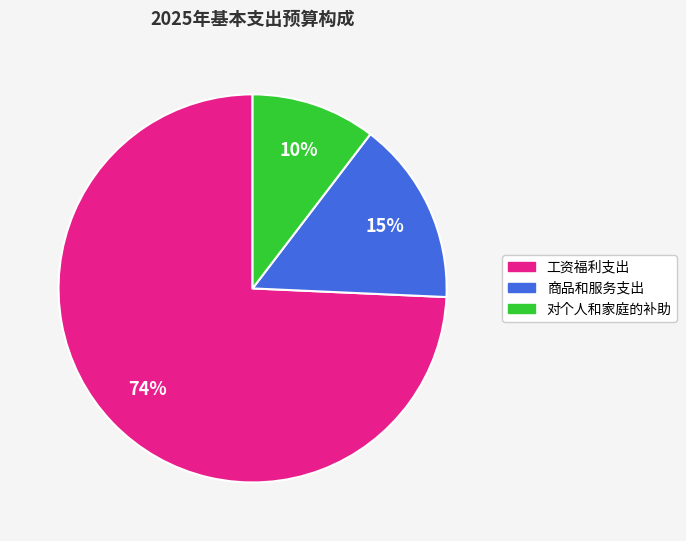

Is it true that 商品和服务支出 is 15% of the pie?

True